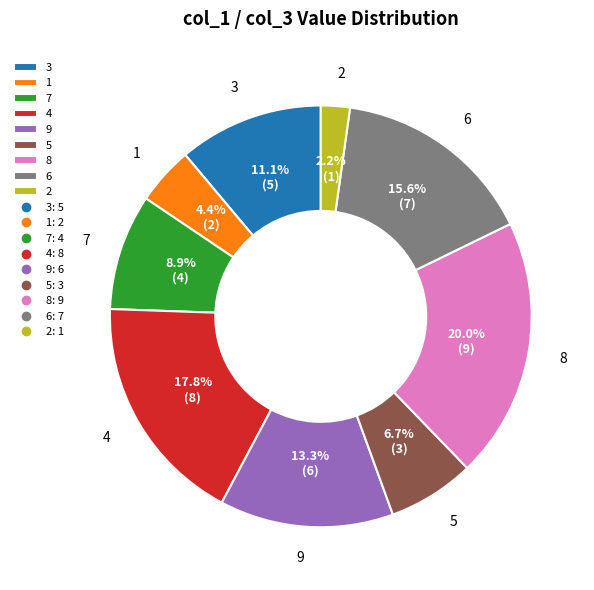

Rank the categories by value from highest to lowest.

8, 4, 6, 9, 3, 7, 5, 1, 2